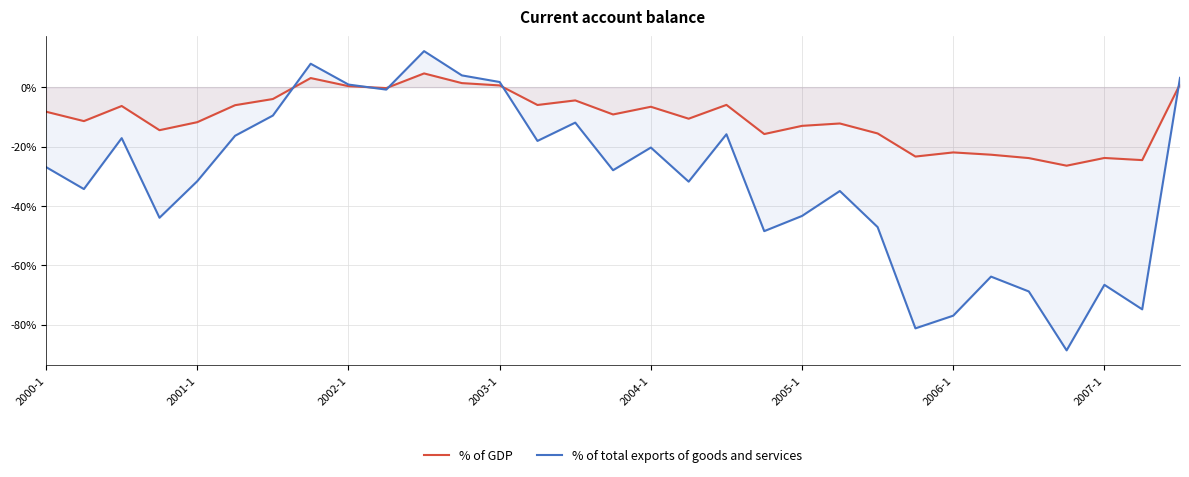

What is the maximum value for % of GDP?

4.6